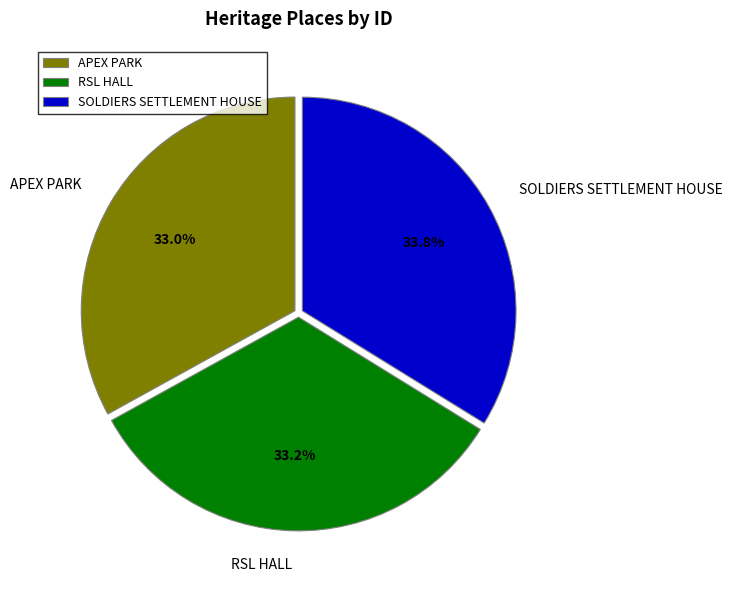

Is RSL HALL the majority of the pie?

No